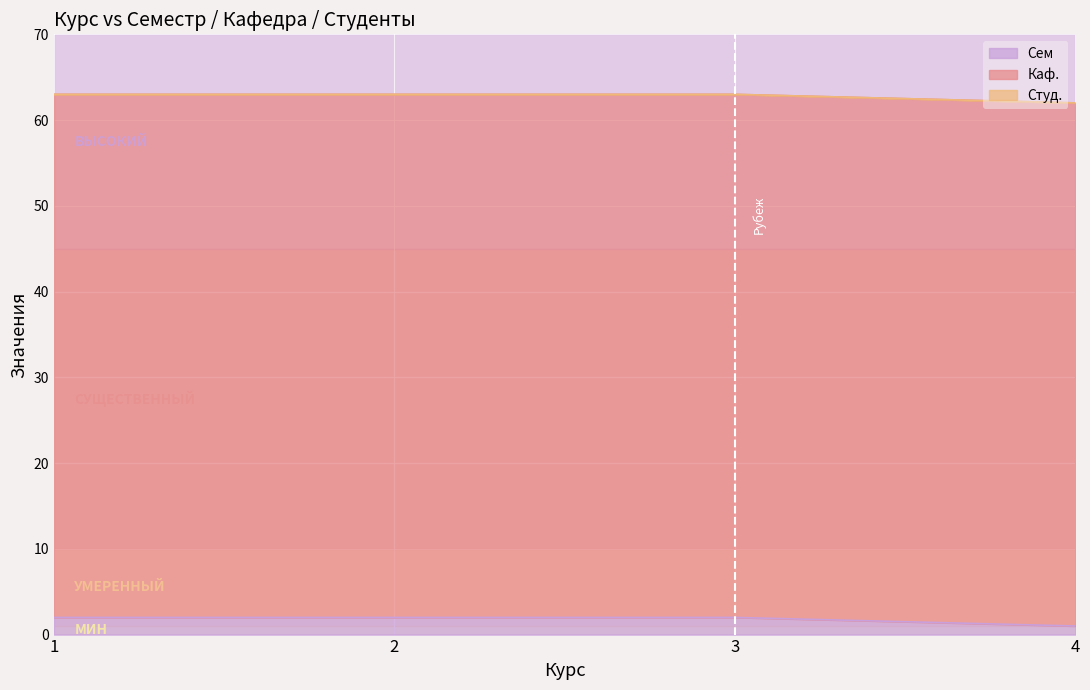

List the labels in order of Сем value, smallest first.

4, 1, 2, 3